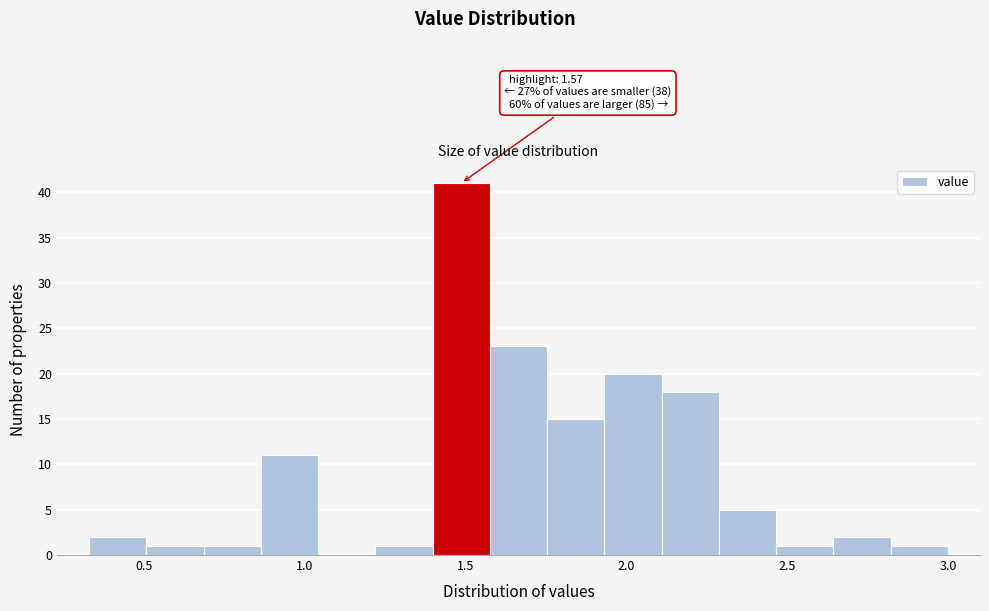

Read against the x-axis, roughly where is the centre of the tallest bar?

1.50